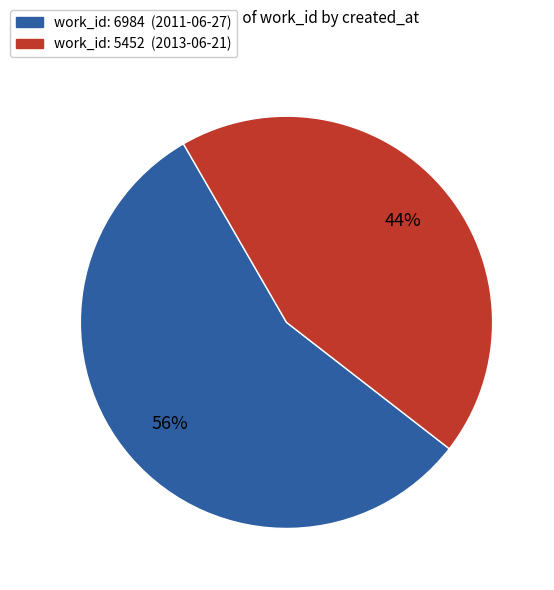

To the nearest percent, what is the difference between the largest and smallest slice percentages?

12%